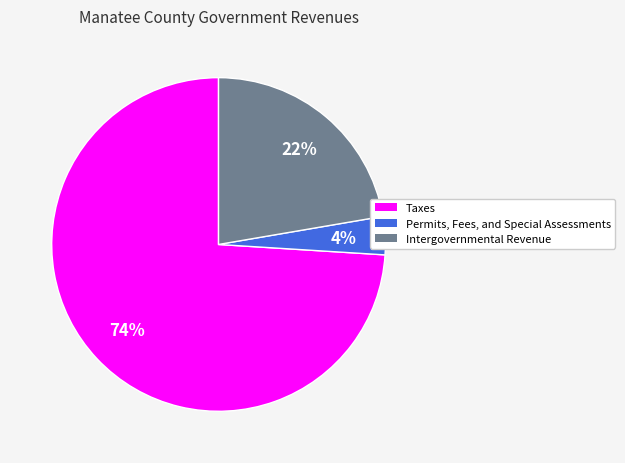

Is the sum of Intergovernmental Revenue and Permits, Fees, and Special Assessments greater than half?

No